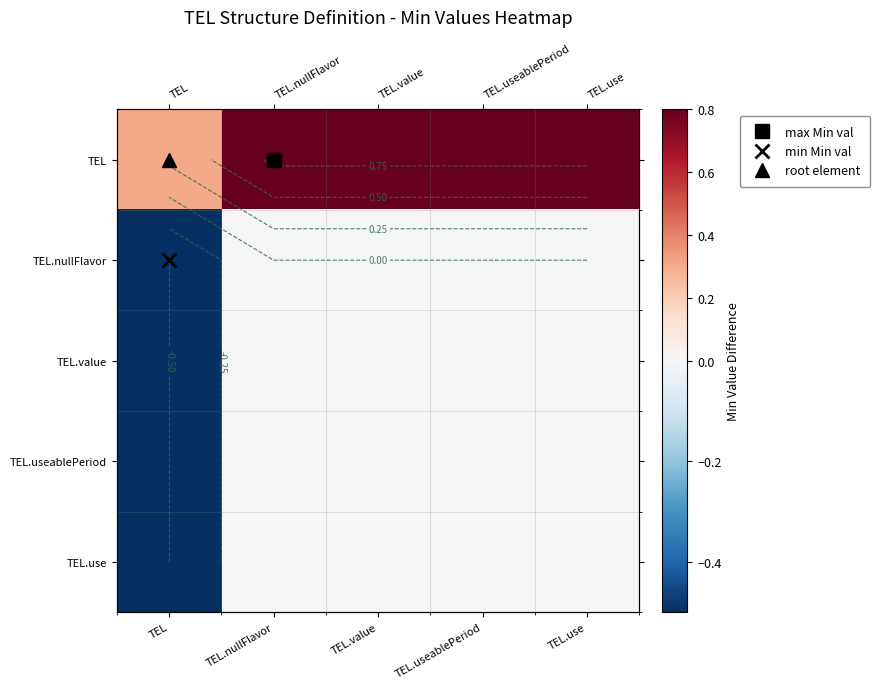

What is the average value of the TEL.use series?

-0.1